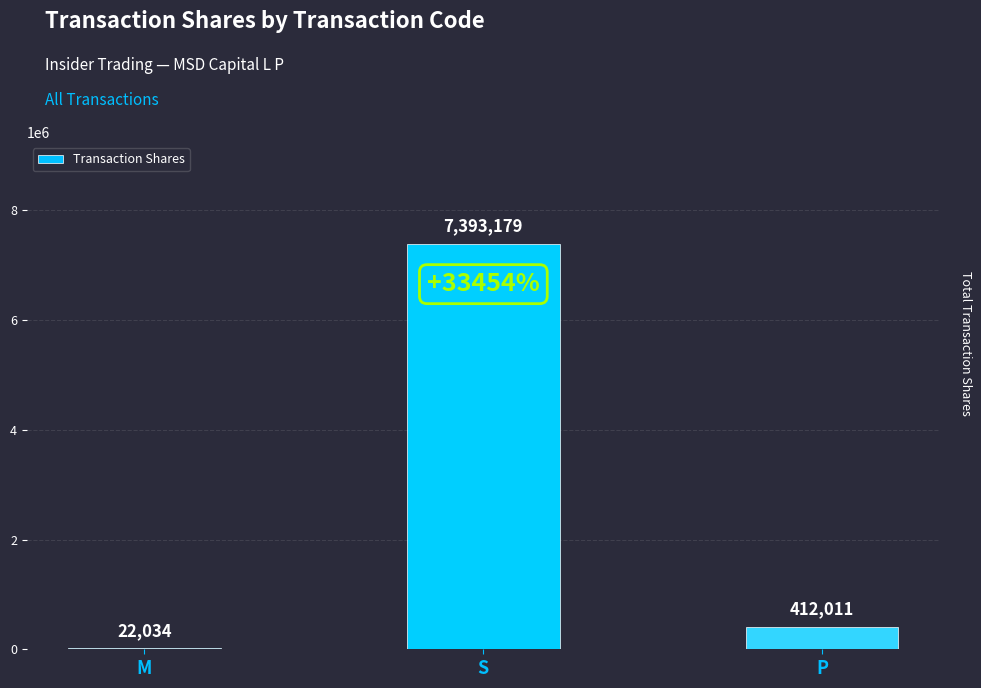

What is the difference between the values at P and M?

389977